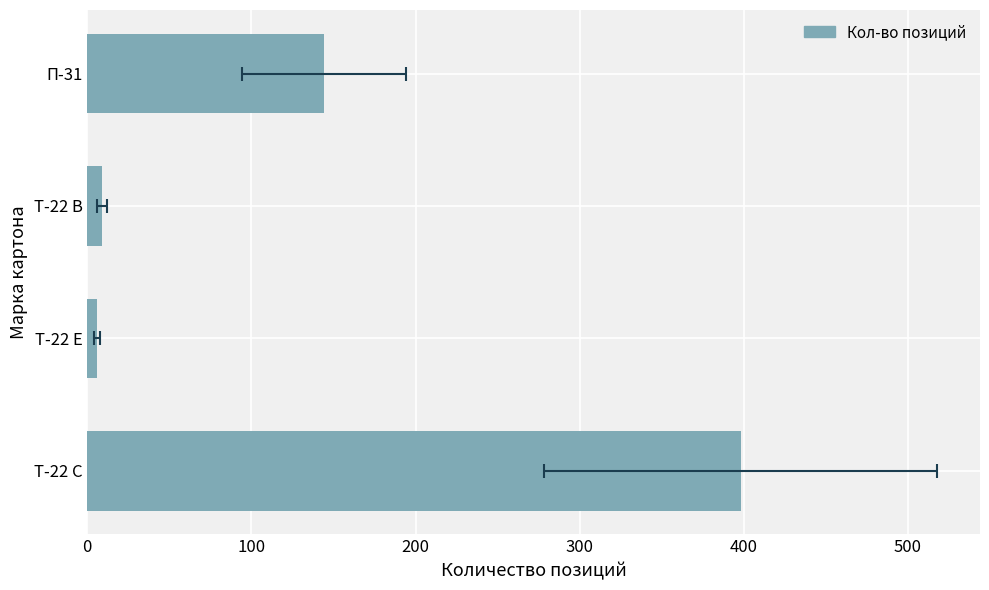

What is the average value?

139